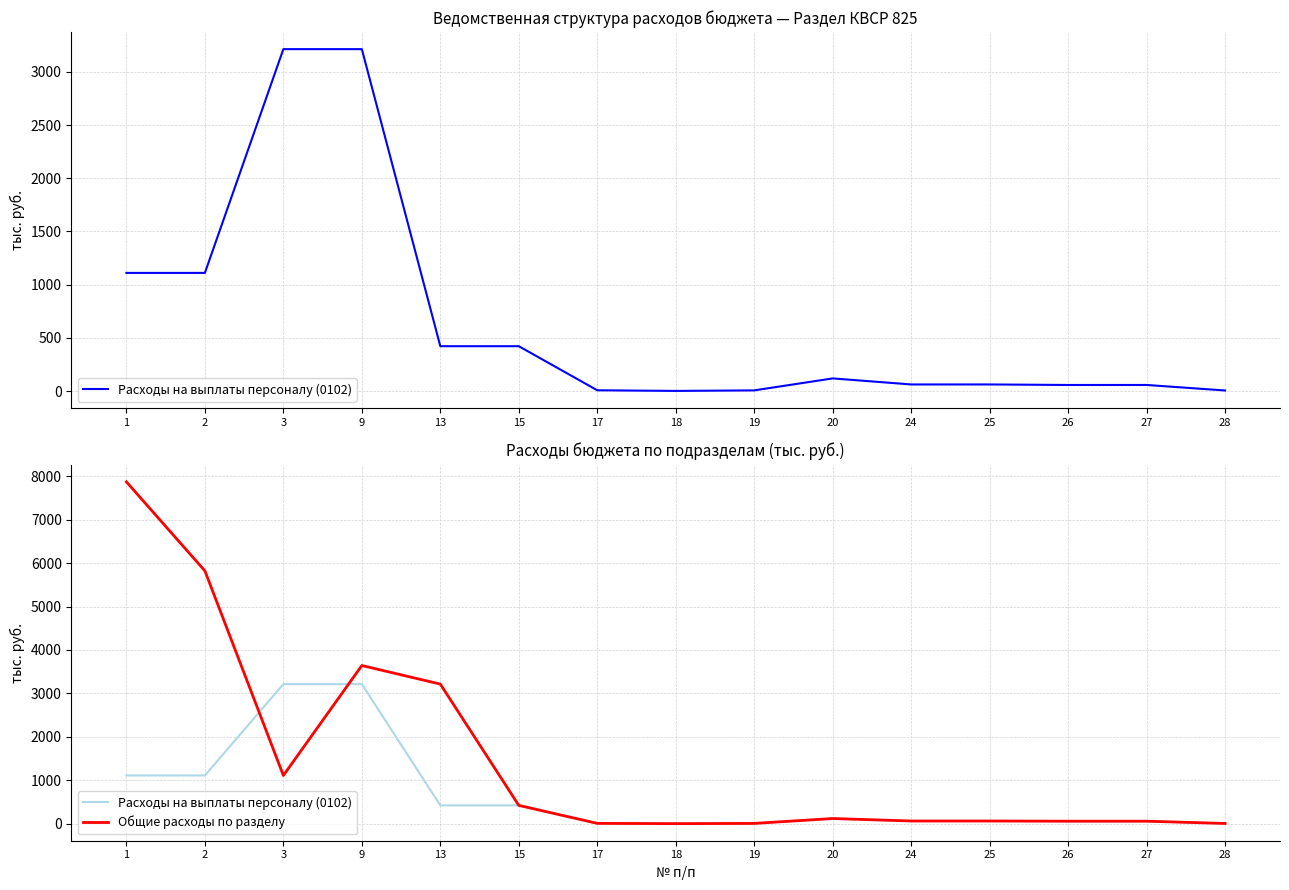

What is the value of the Общие расходы по разделу point at the 11th from the left?

61.7